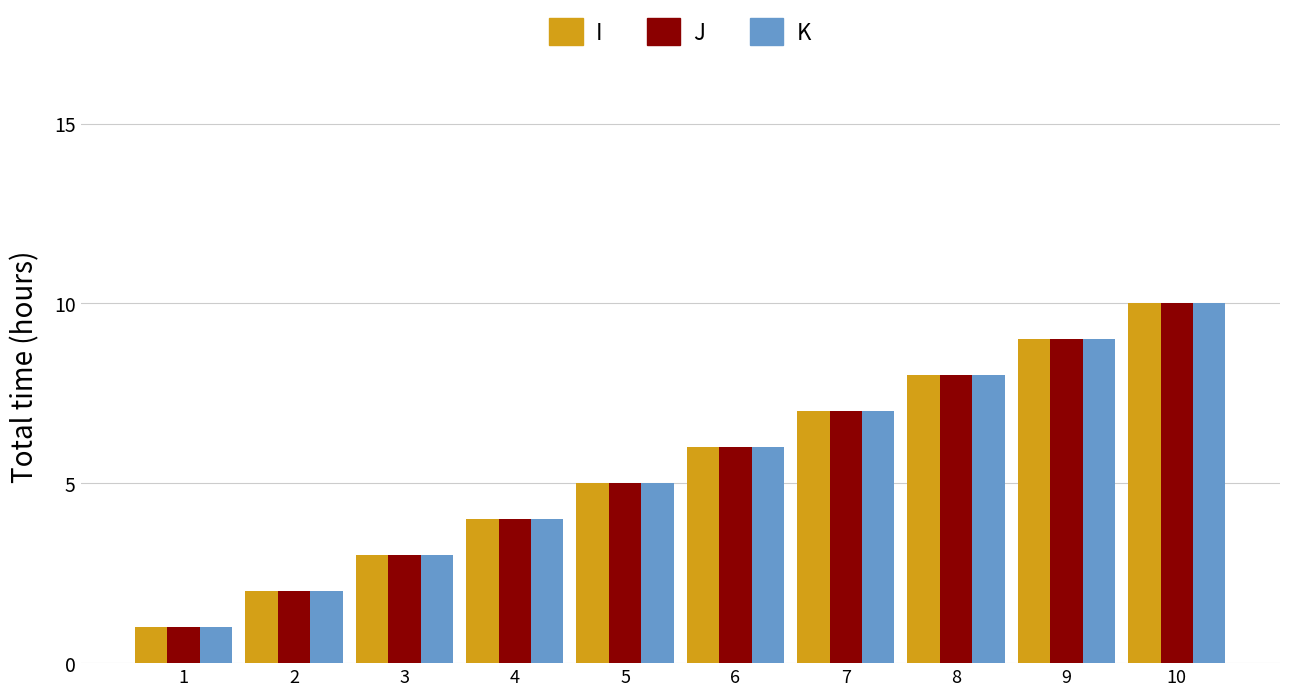

Is it true that K equals 0 at 1?

False